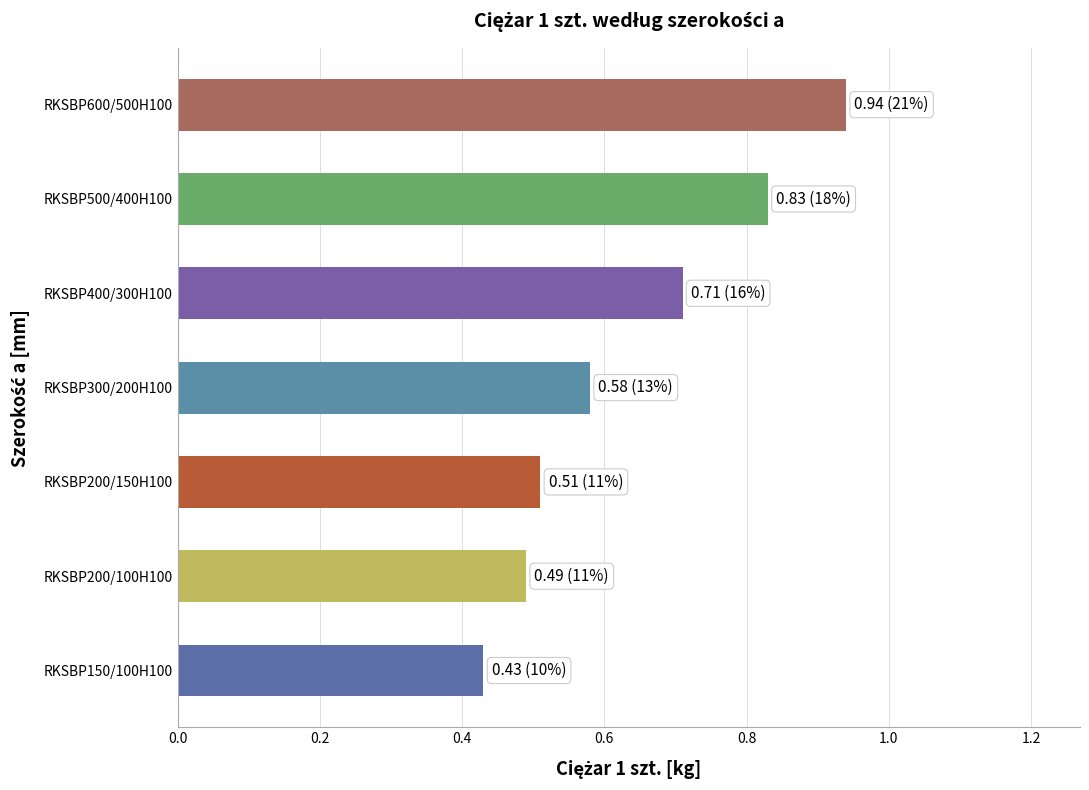

Rank the categories by value from lowest to highest.

RKSBP150/100H100, RKSBP200/100H100, RKSBP200/150H100, RKSBP300/200H100, RKSBP400/300H100, RKSBP500/400H100, RKSBP600/500H100